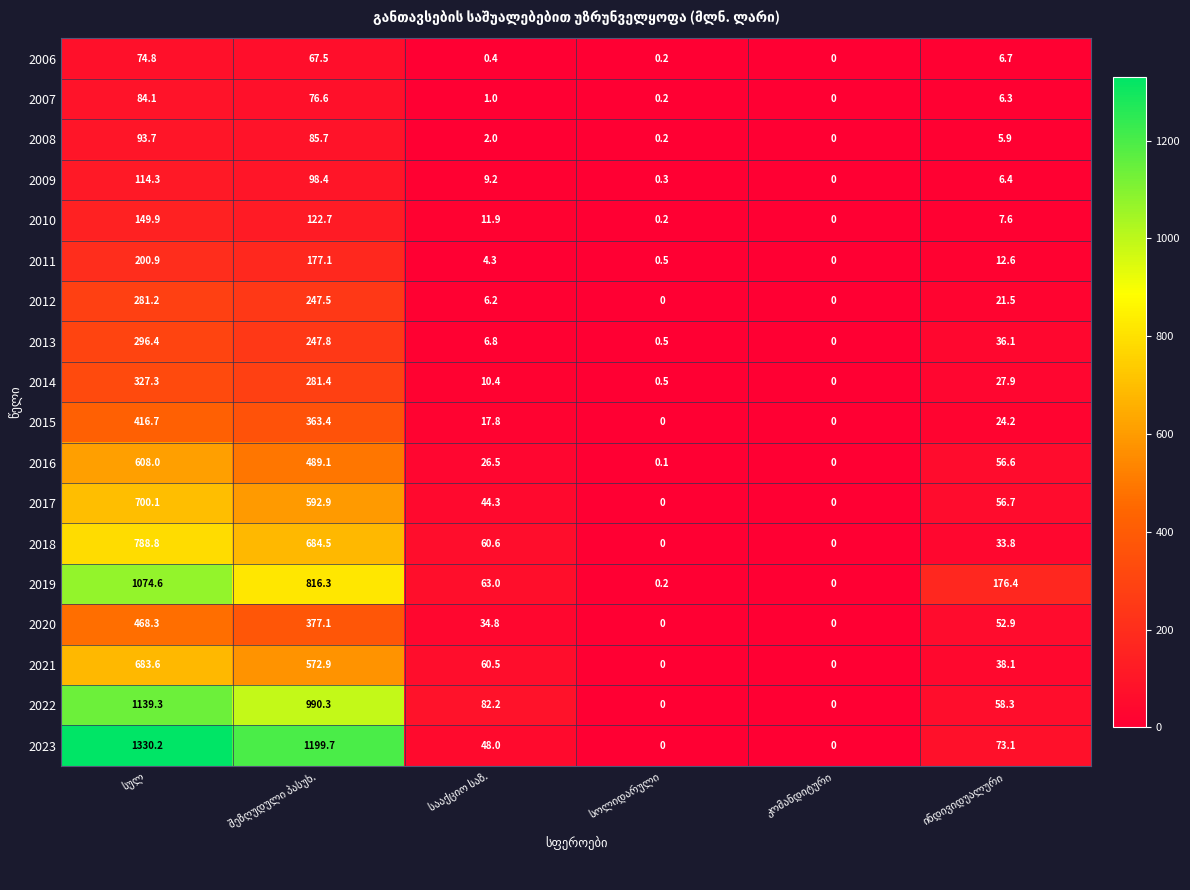

What is the sum of all 2010 values?

292.3